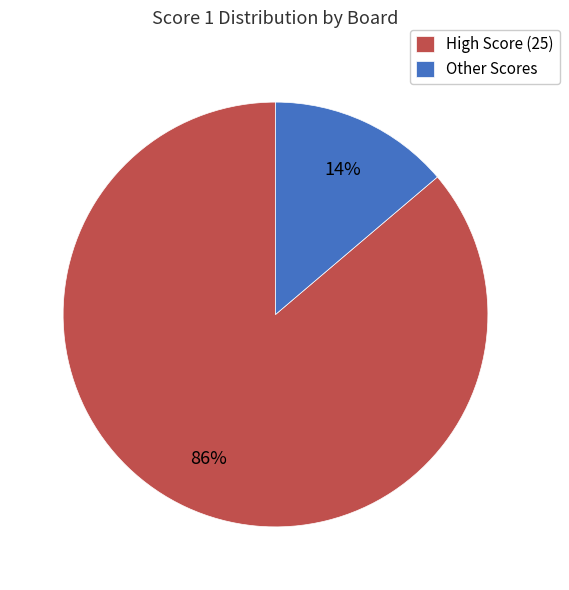

Which has a higher value, Other Scores or High Score (25)?

High Score (25)